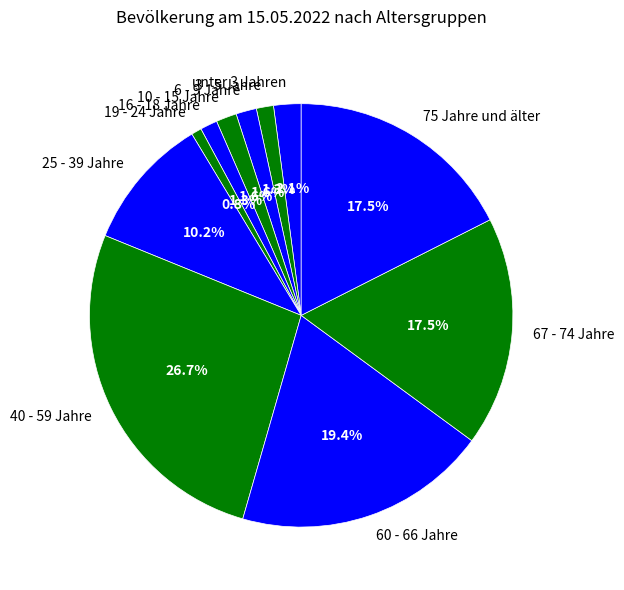

Which slice is the largest?

40 - 59 Jahre